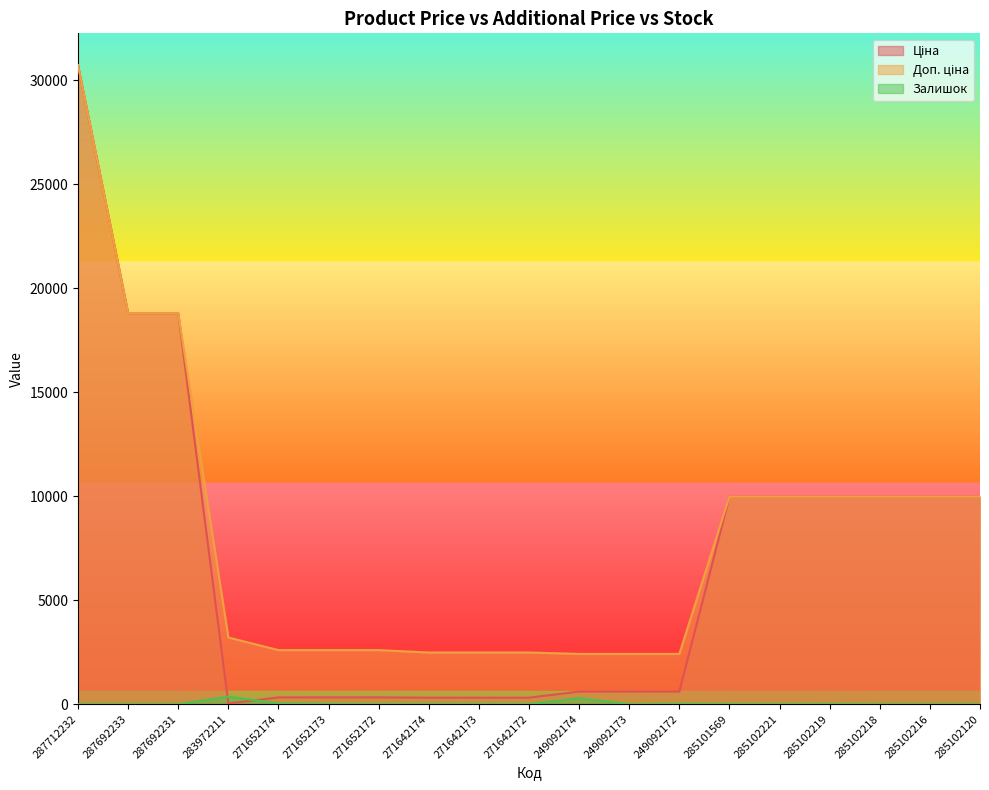

Reading left to right, what are all the values shown in this chart?

Ціна: 30717.1	18796.8	18796.8	32.0	324.8	324.8	324.8	310.3	310.3	310.3	603.7	603.7	603.7	9975.0	9975.0	9975.0	9975.0	9975.0	9975.0
Доп. ціна: 30717.1	18796.8	18796.8	3205.0	2598.3	2598.3	2598.3	2482.4	2482.4	2482.4	2414.8	2414.8	2414.8	9975.0	9975.0	9975.0	9975.0	9975.0	9975.0
Залишок: 0.0	0.0	0.0	360.0	33.0	12.0	5.0	9.0	7.0	5.0	288.0	0.0	21.0	7.0	5.0	9.0	3.0	0.0	0.0